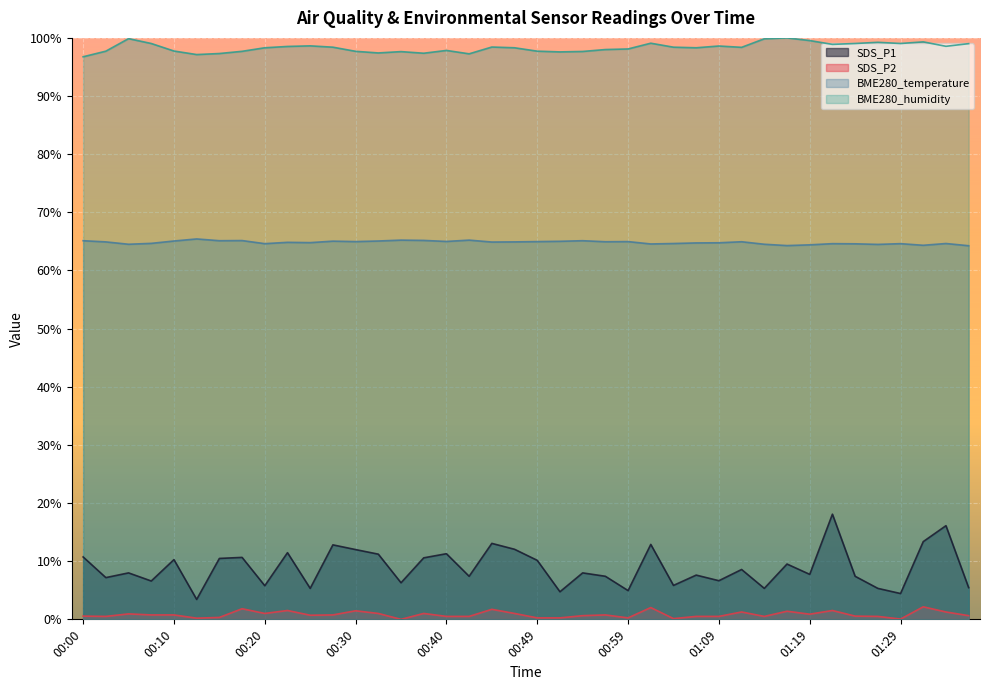

True or false: BME280_humidity and SDS_P1 cross at least once.

False